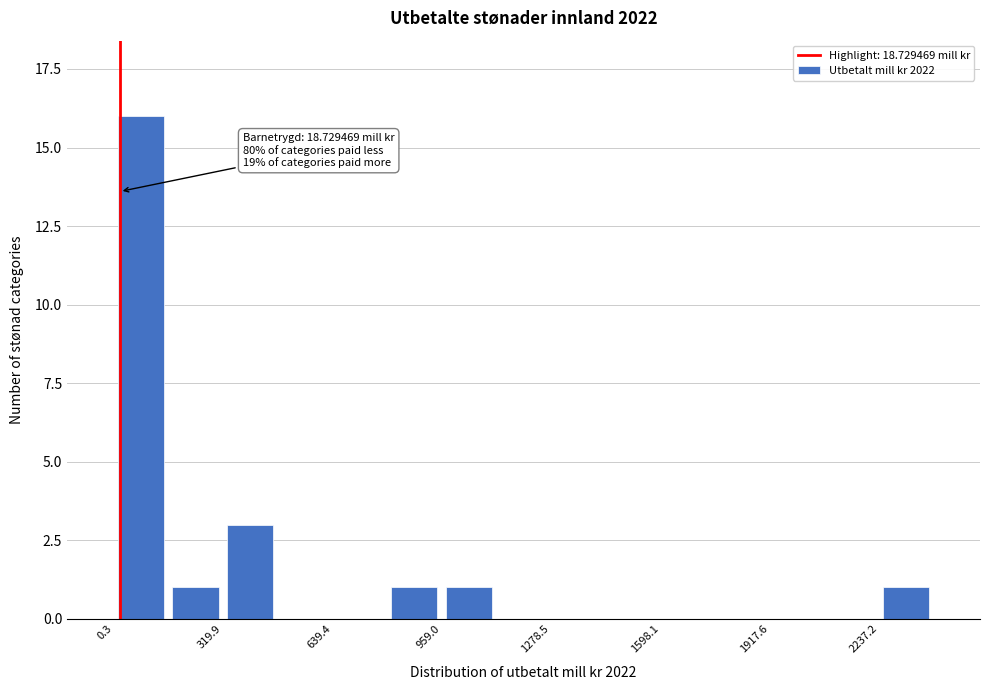

Read against the x-axis, roughly where is the centre of the tallest bar?

100